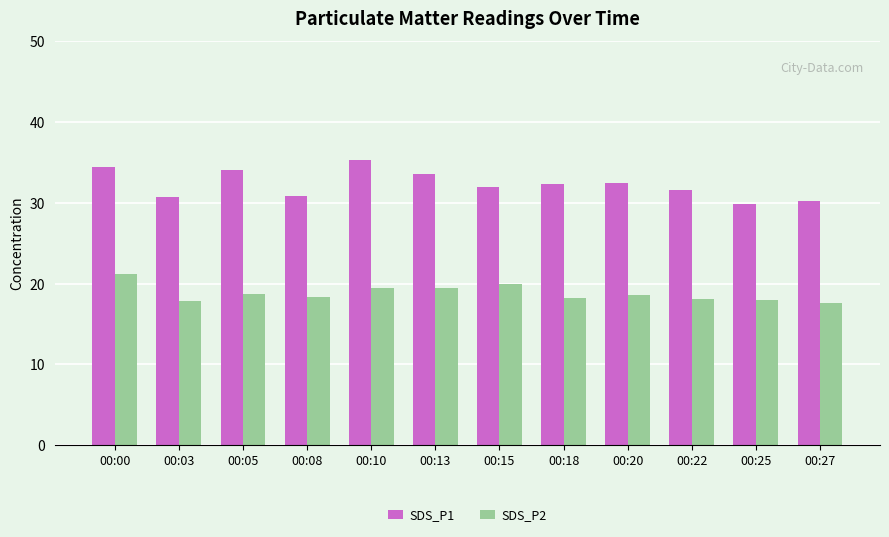

At which label does SDS_P2 reach its peak?

00:00